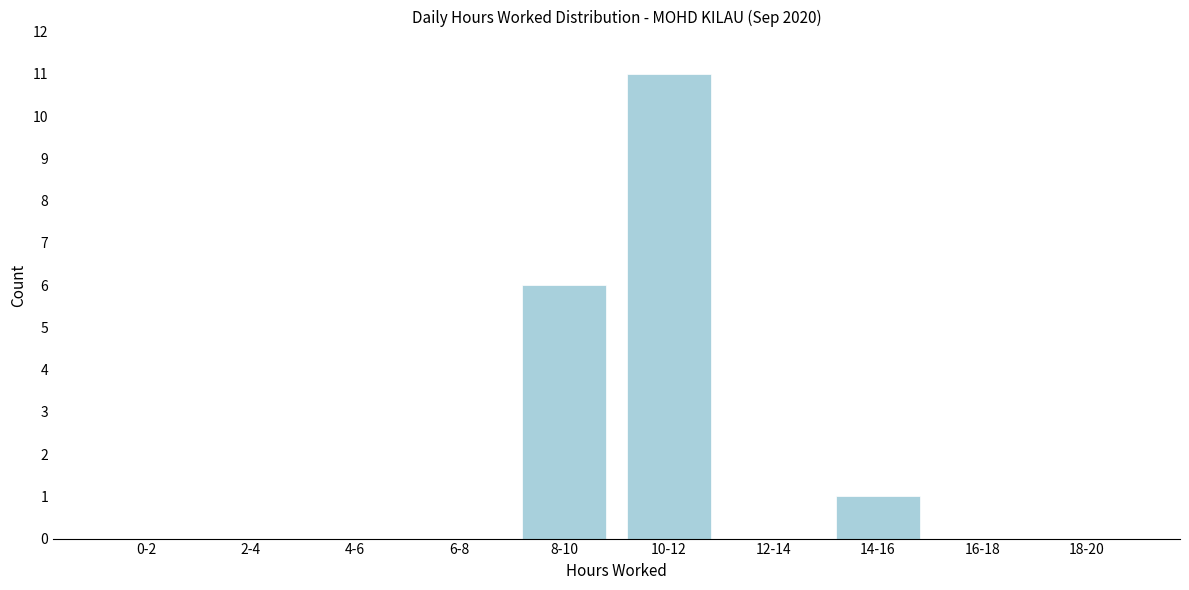

Reading left to right, transcribe all the data shown in this chart.

0-2=0	2-4=0	4-6=0	6-8=0	8-10=6	10-12=11	12-14=0	14-16=1	16-18=0	18-20=0